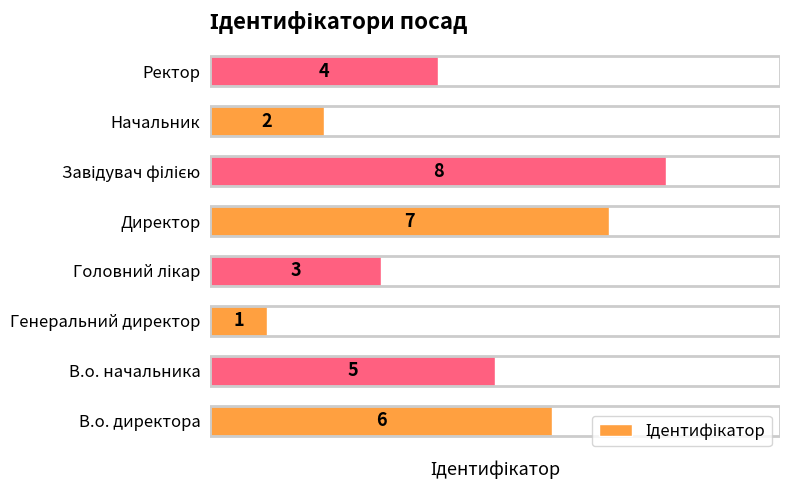

Count the number of categories in the chart.

8